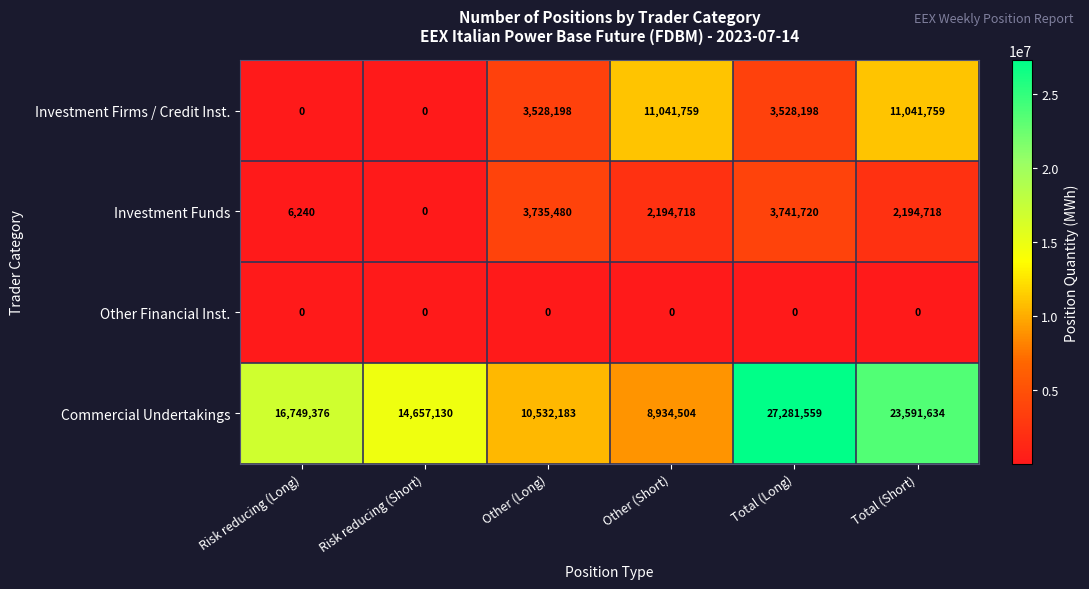

Which category has the highest value in the Investment Funds series?

Total (Long)